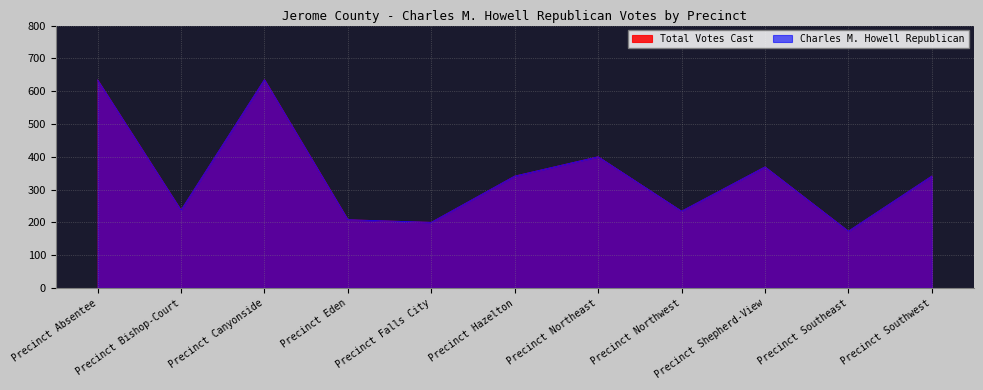

Between Precinct Shepherd-View and Precinct Southwest, which series saw the biggest shift?

Charles M. Howell Republican